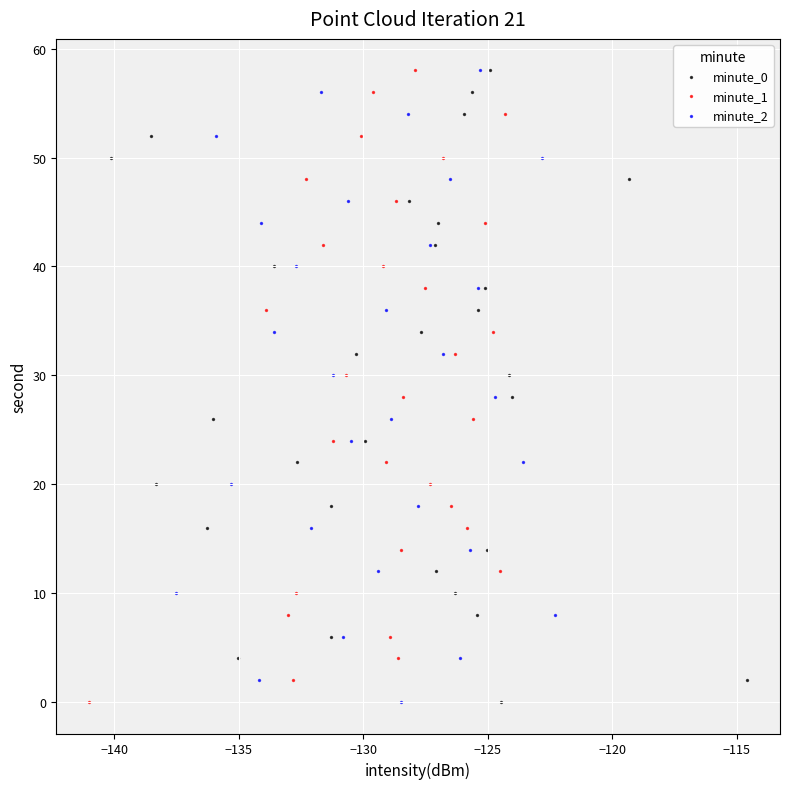

What are all the series names shown in the legend?

minute_0, minute_1, minute_2